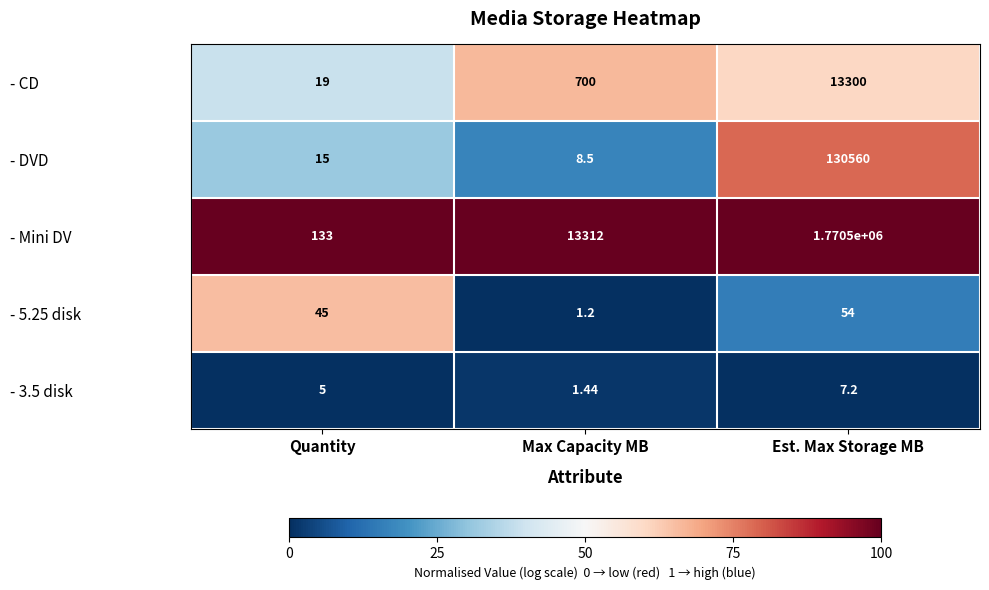

List the series in order of their peak value, highest first.

- Mini DV, - DVD, - CD, - 5.25 disk, - 3.5 disk